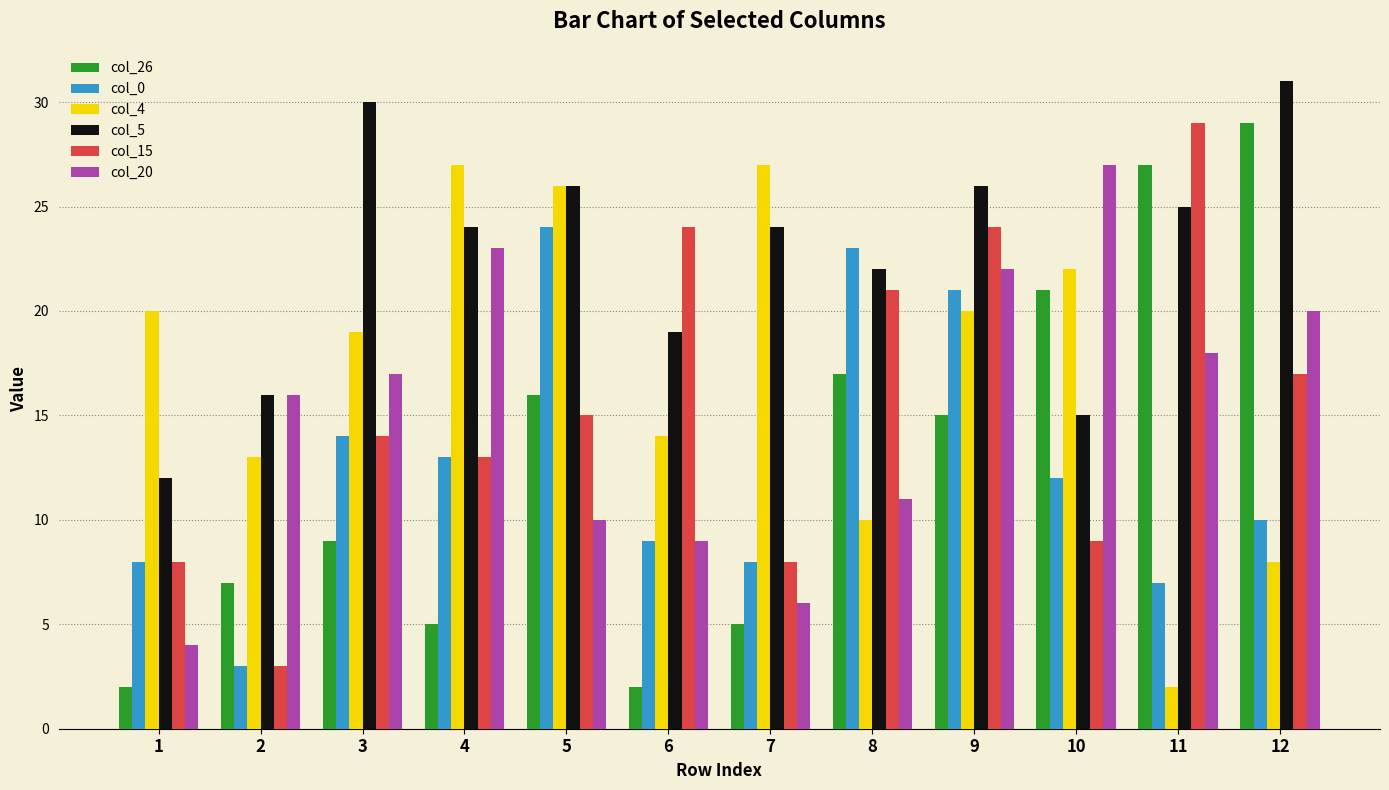

At which label does col_0 reach its peak?

5